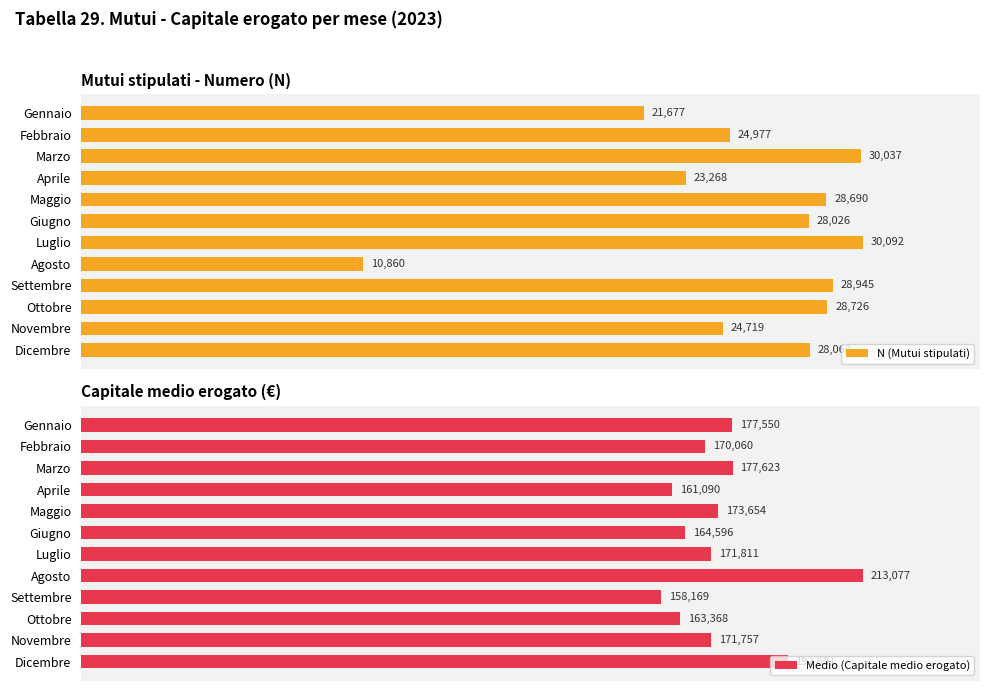

Which series has the largest total across all categories?

N (Mutui stipulati)